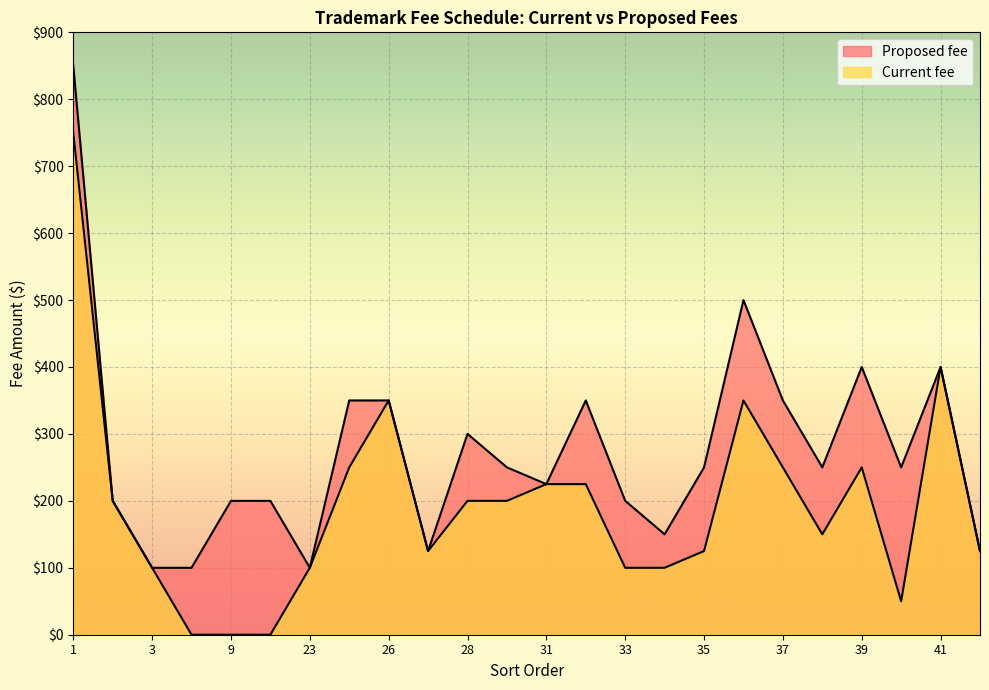

Reading left to right, transcribe all the data shown in this chart.

Proposed fee: 1=850	2=200	3=100	7=100	9=200	12=200	23=100	24=350	26=350	27=125	28=300	29=250	31=225	32=350	33=200	34=150	35=250	36=500	37=350	38=250	39=400	40=250	41=400	42=125
Current fee: 1=750	2=200	3=100	7=0	9=0	12=0	23=100	24=250	26=350	27=125	28=200	29=200	31=225	32=225	33=100	34=100	35=125	36=350	37=250	38=150	39=250	40=50	41=400	42=125